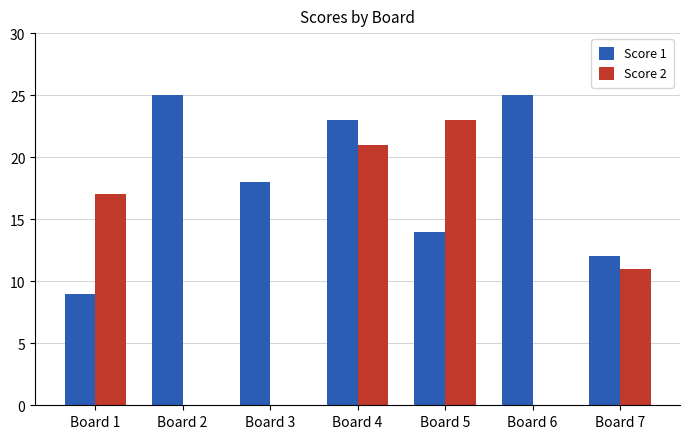

How many series are shown in this chart?

2